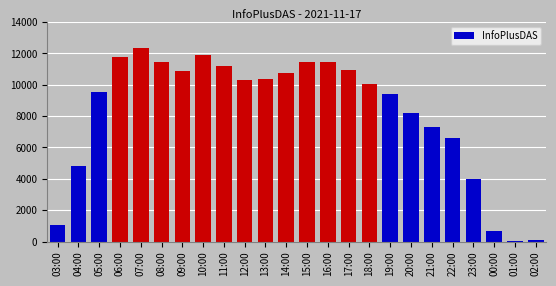

Does the chart contain any negative values?

No